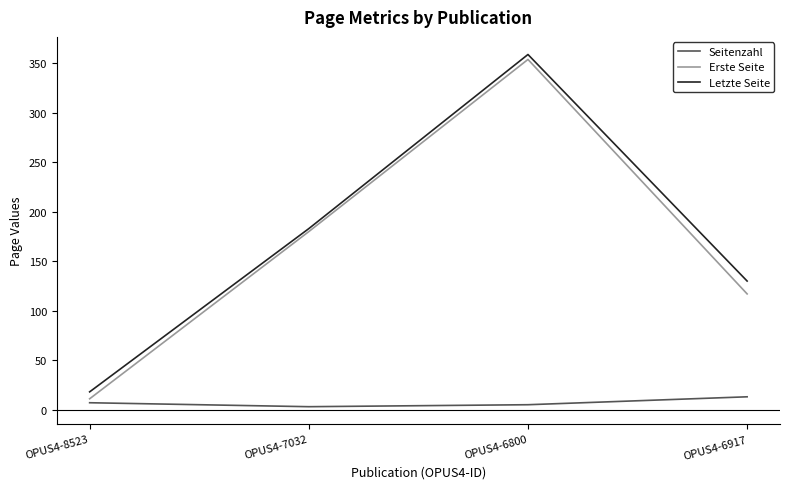

Rank the series by their maximum value, from lowest to highest.

Seitenzahl, Erste Seite, Letzte Seite